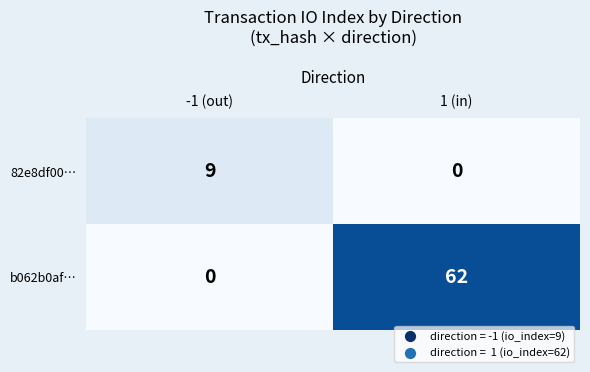

Reading right to left, extract all data points from this chart.

82e8df00…: 0	9
b062b0af…: 62	0